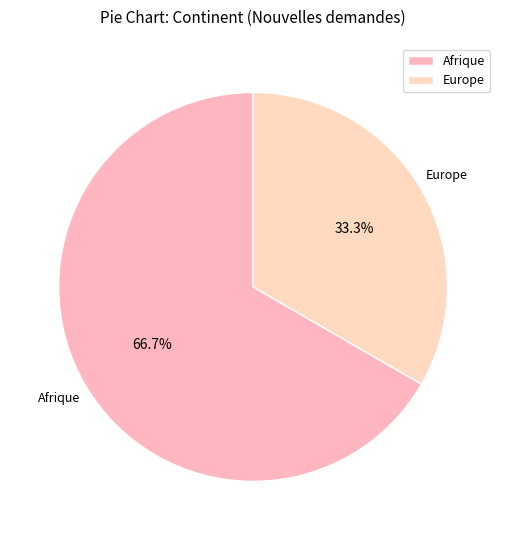

How many slices are in this pie chart?

2